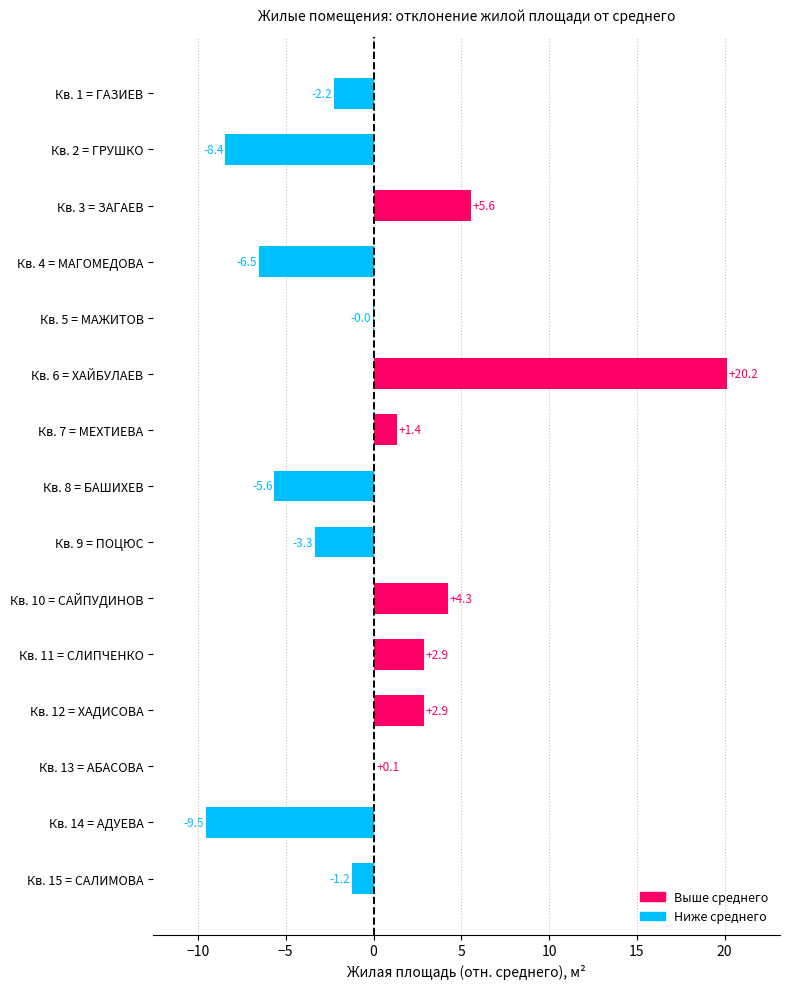

True or false: the data shows -0.0 at Кв. 5 = МАЖИТОВ.

True